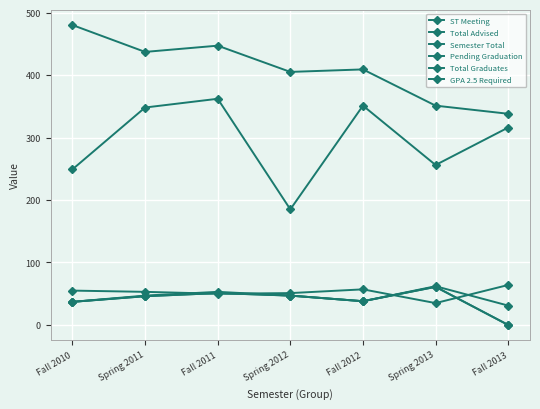

At Spring 2011, list the series in order from smallest to largest.

Total Graduates, GPA 2.5 Required, Pending Graduation, ST Meeting, Total Advised, Semester Total